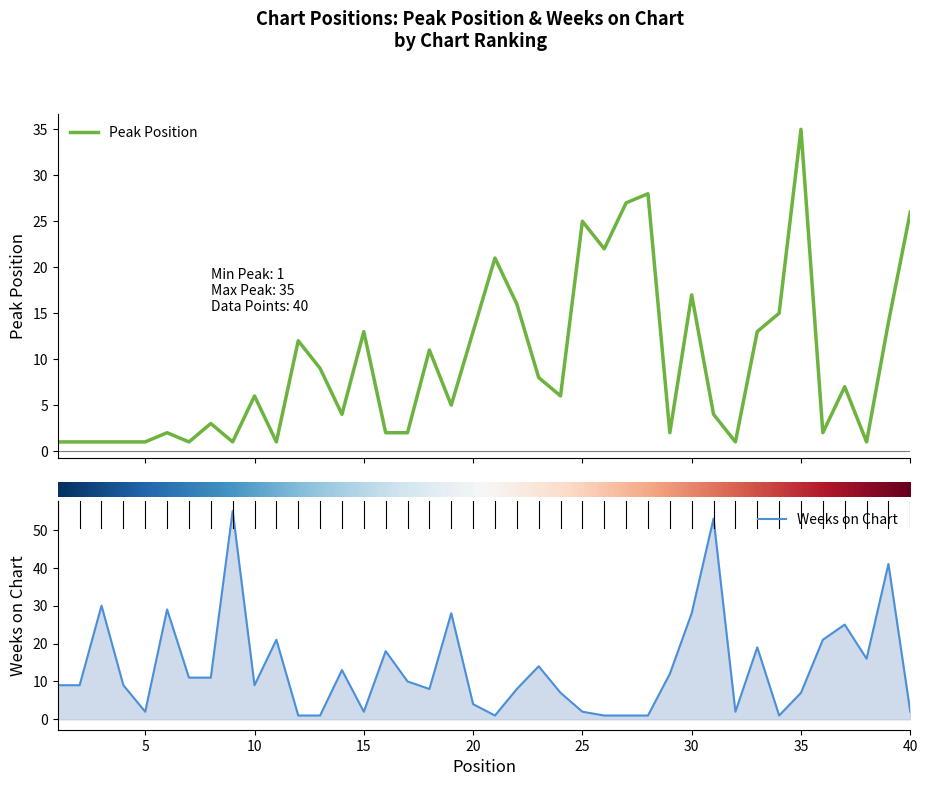

At which category does Weeks on Chart reach its first local valley?

5